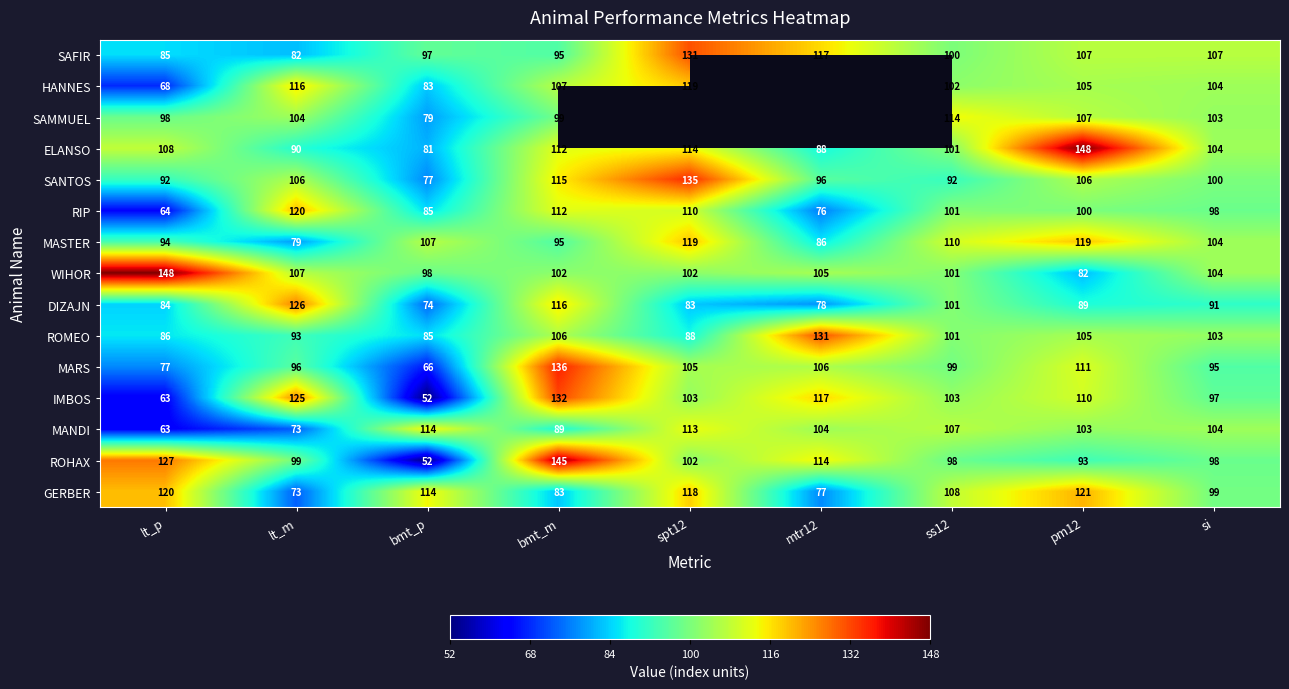

What is the difference between the second highest and minimum values in the IMBOS series?

73